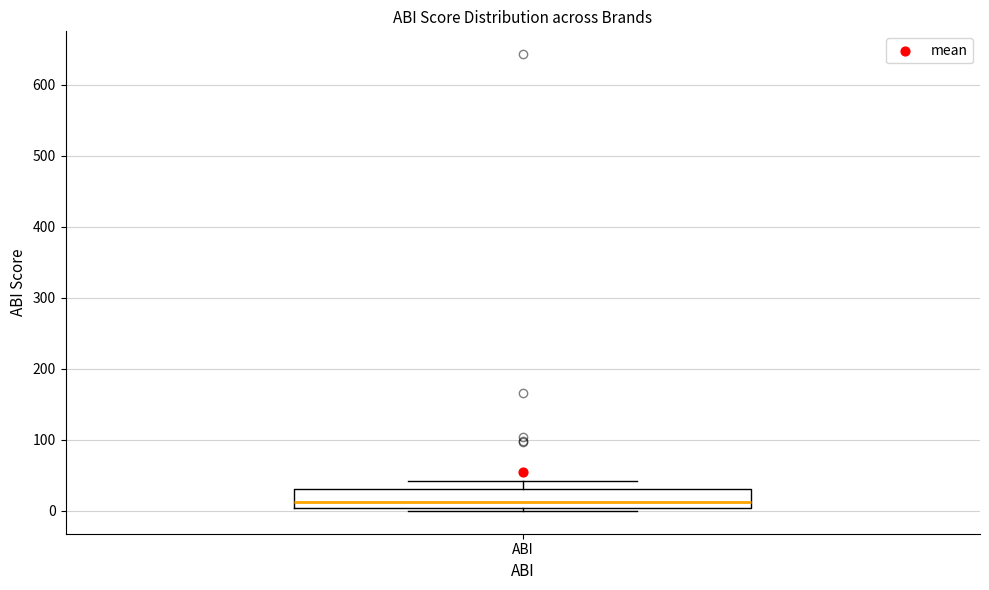

Transcribe this box plot: give where the median line is, the range the box spans, and where the two whiskers end, as read against the y-axis. The values are not printed on the chart, so give them approximately, as read against the axis.

median 10, box 0 to 30, whiskers 0 (just below the box's lower edge) to 40